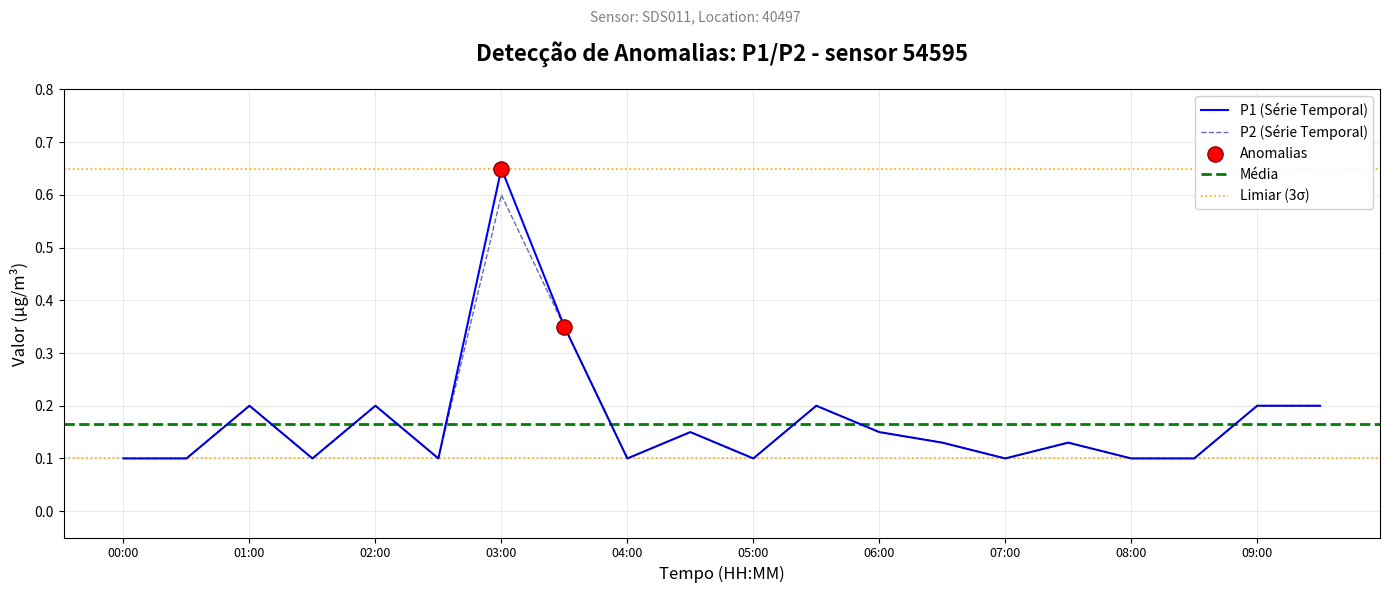

Which series contains the lowest Y value?

P1